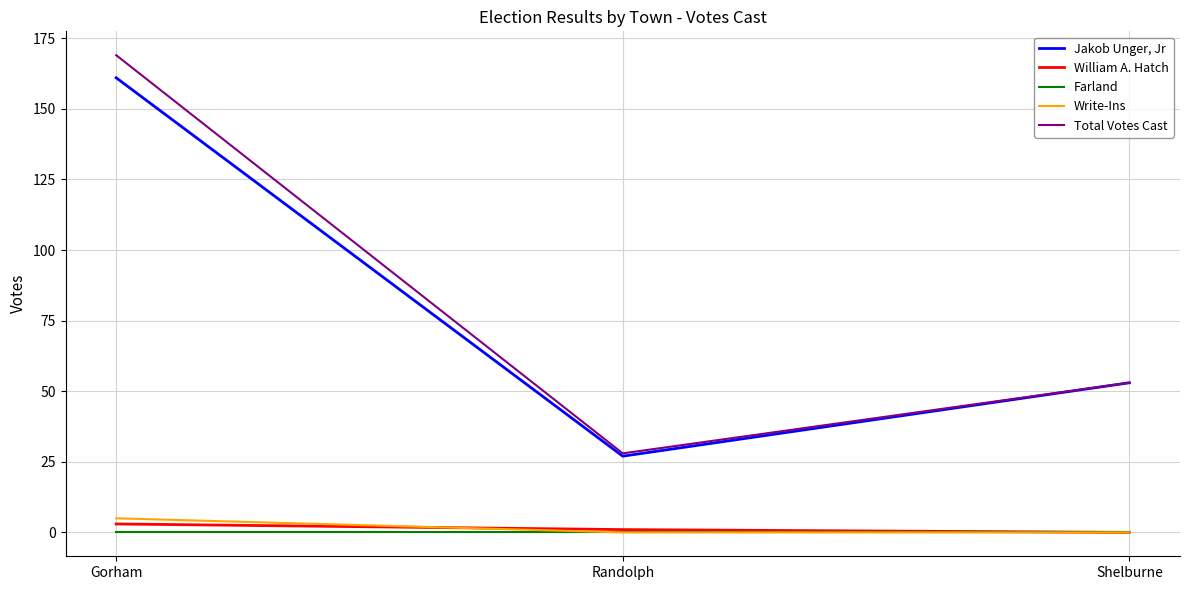

True or false: Jakob Unger, Jr has a value of 44 at Gorham.

False